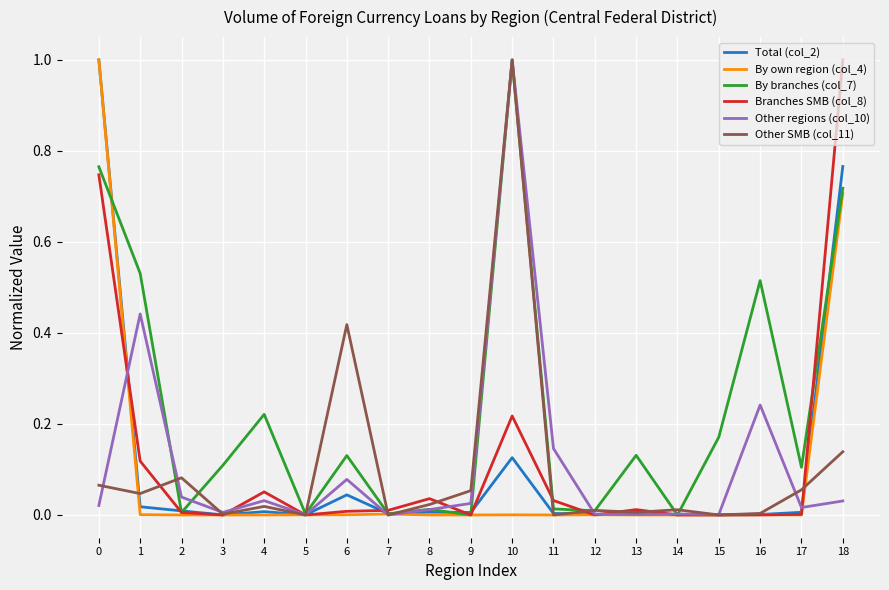

Which series has the largest total across all categories?

By branches (col_7)